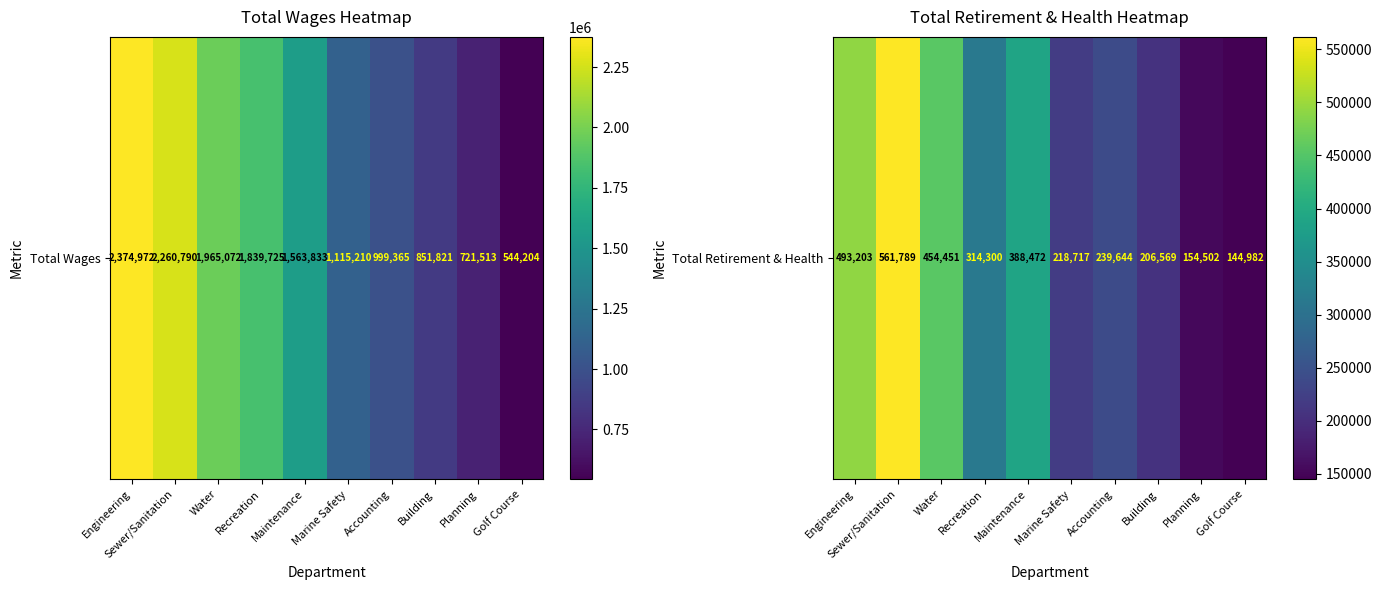

The chart shows a value of 159690 at Maintenance. True or false?

False